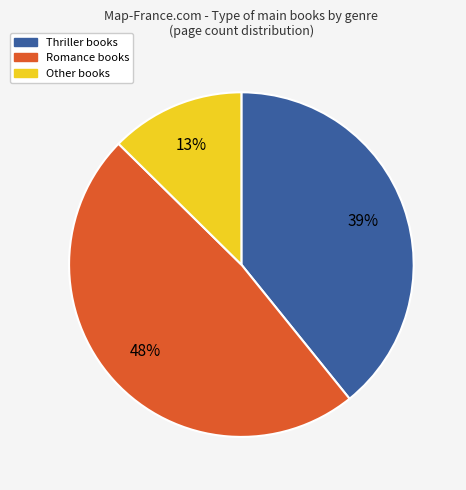

Which category has the biggest portion of the pie?

Romance books